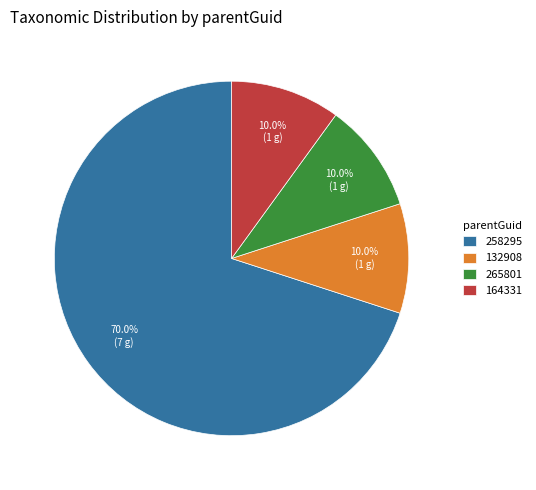

What is the largest slice in the pie chart?

258295